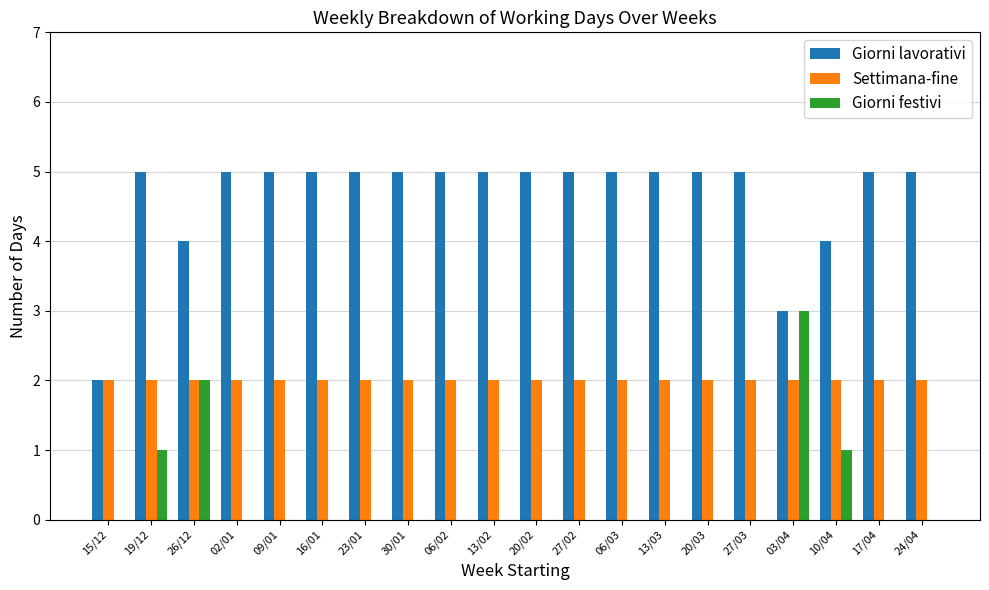

Between 30/01 and 03/04, which series saw the biggest shift?

Giorni festivi